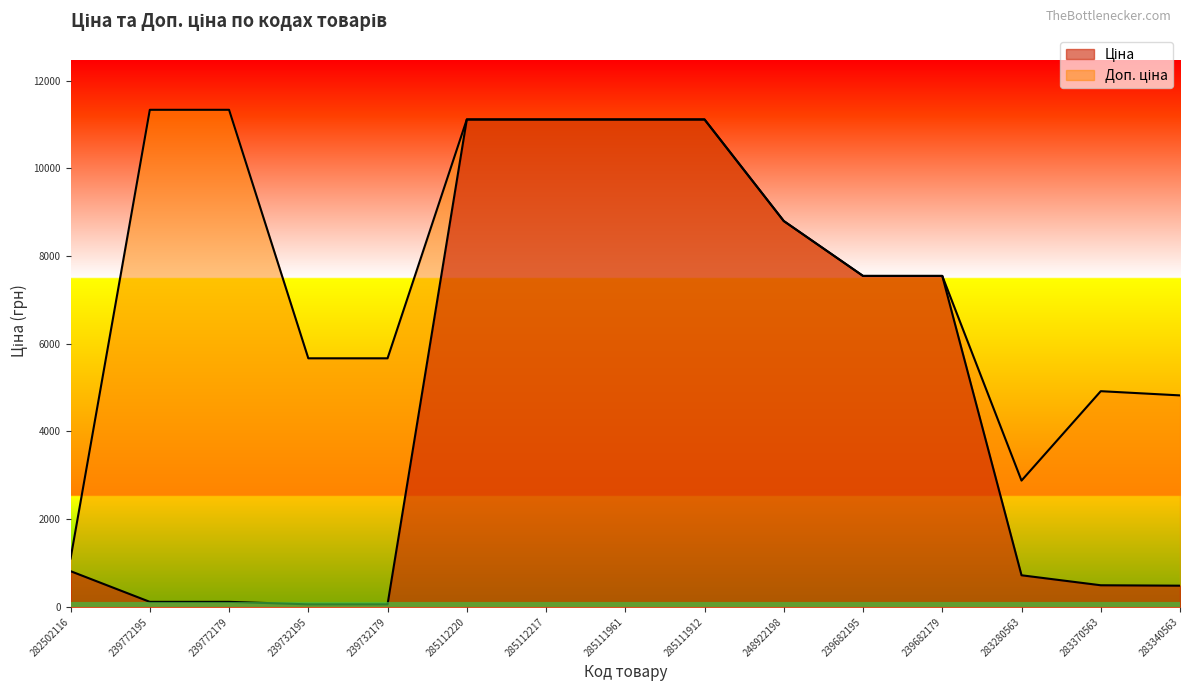

How many interior local peaks does the Доп. ціна series have?

1